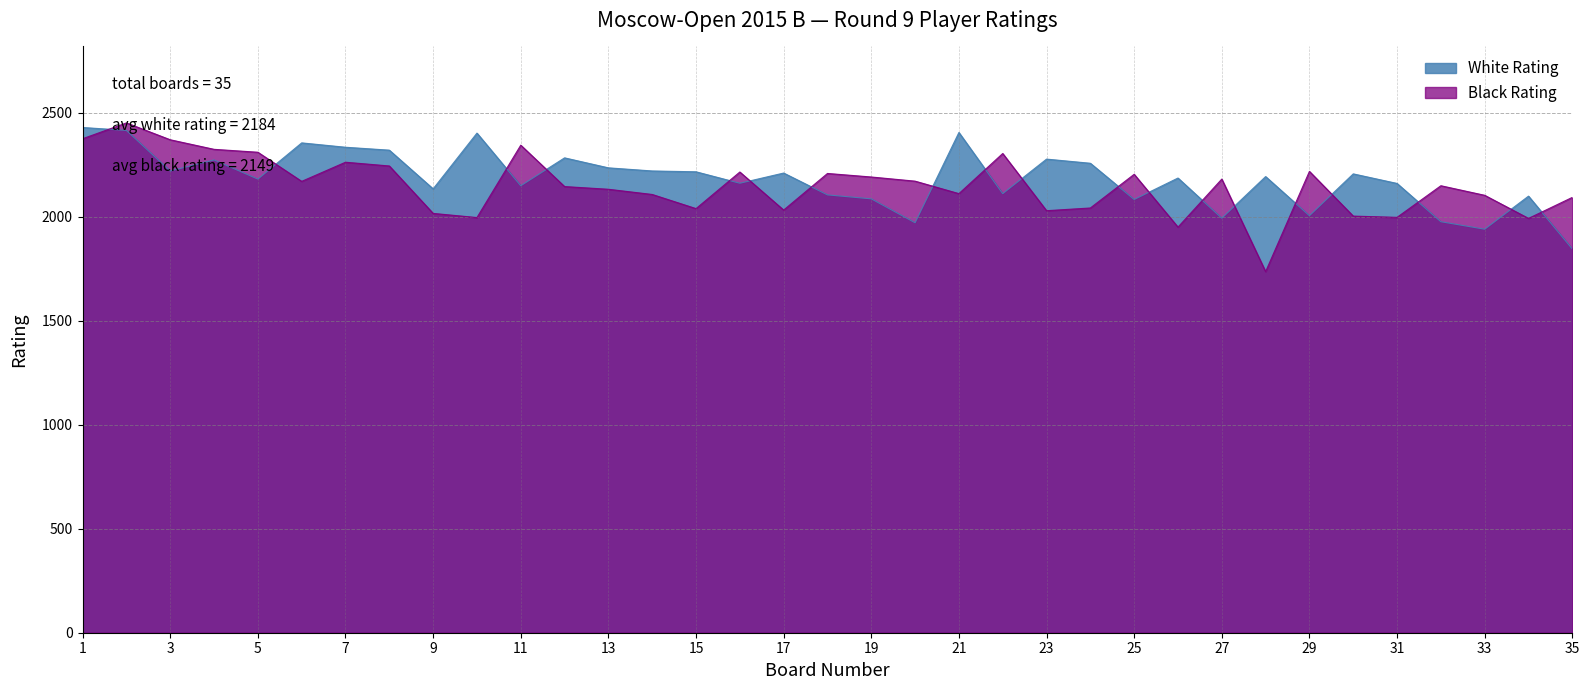

What is the minimum value shown in the chart?

1736